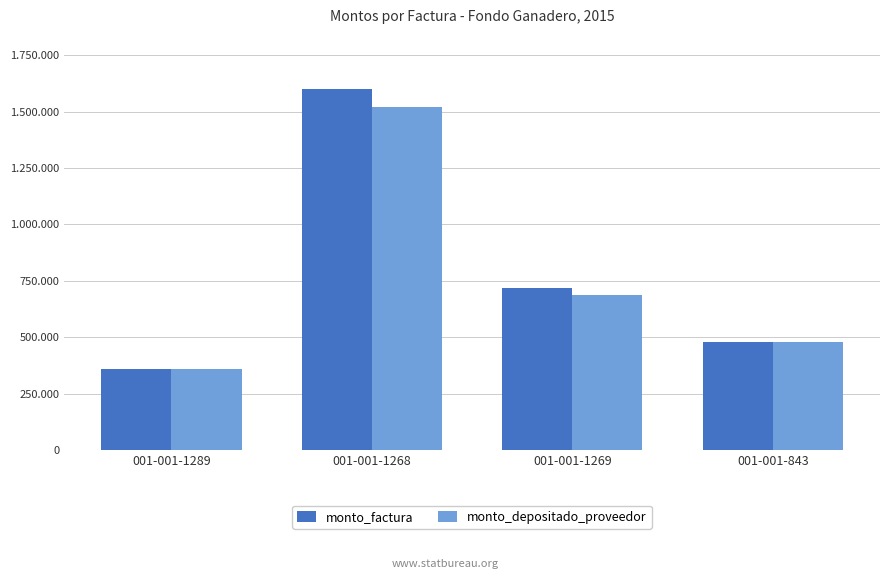

Which label corresponds to the smallest value in the chart?

001-001-1289